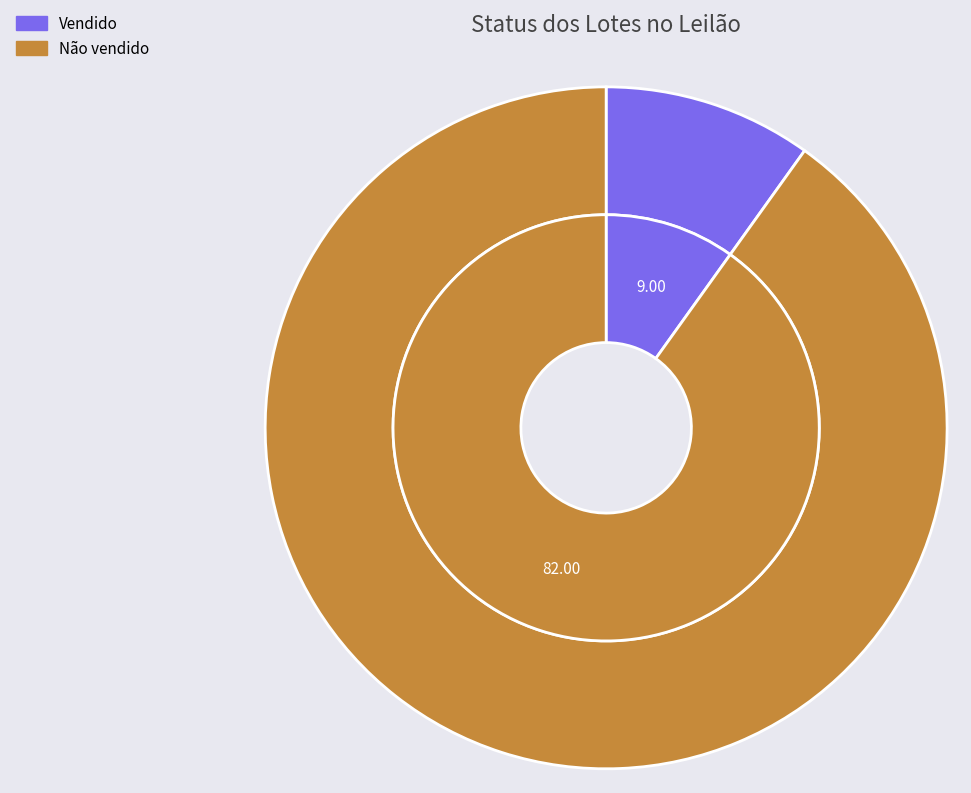

Rank the categories by value from highest to lowest.

Não vendido, Vendido